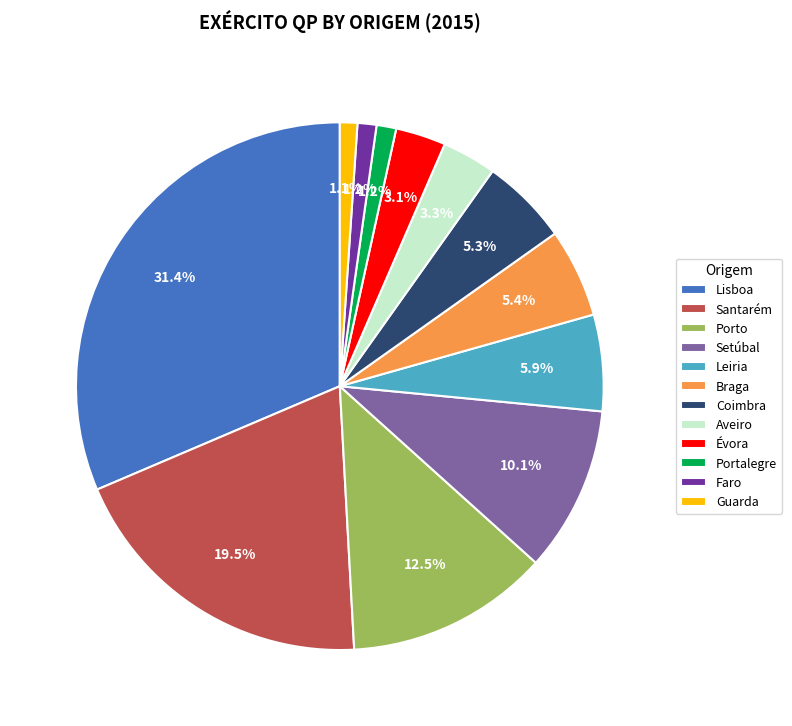

Count the number of slices in the pie.

12